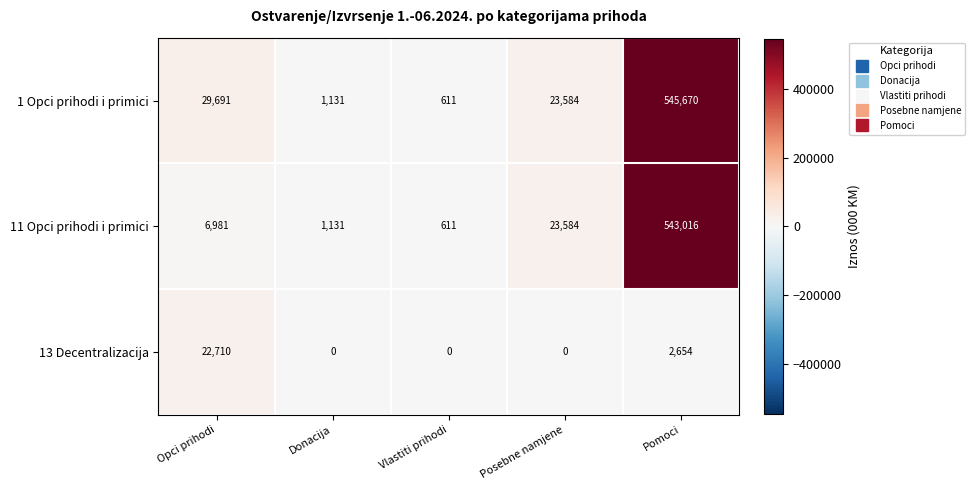

Reading left to right, transcribe all the data shown in this chart.

1 Opci prihodi i primici: 29691	1131	611	23584	545670
11 Opci prihodi i primici: 6981	1131	611	23584	543016
13 Decentralizacija: 22710	0	0	0	2654